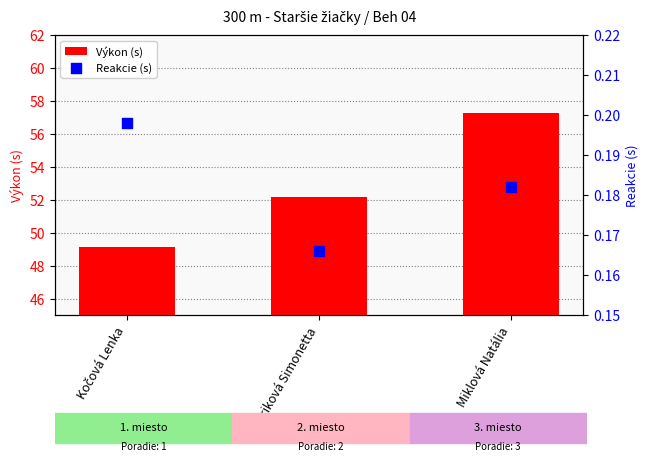

Which series has the largest Y range (max minus min)?

Výkon (s)